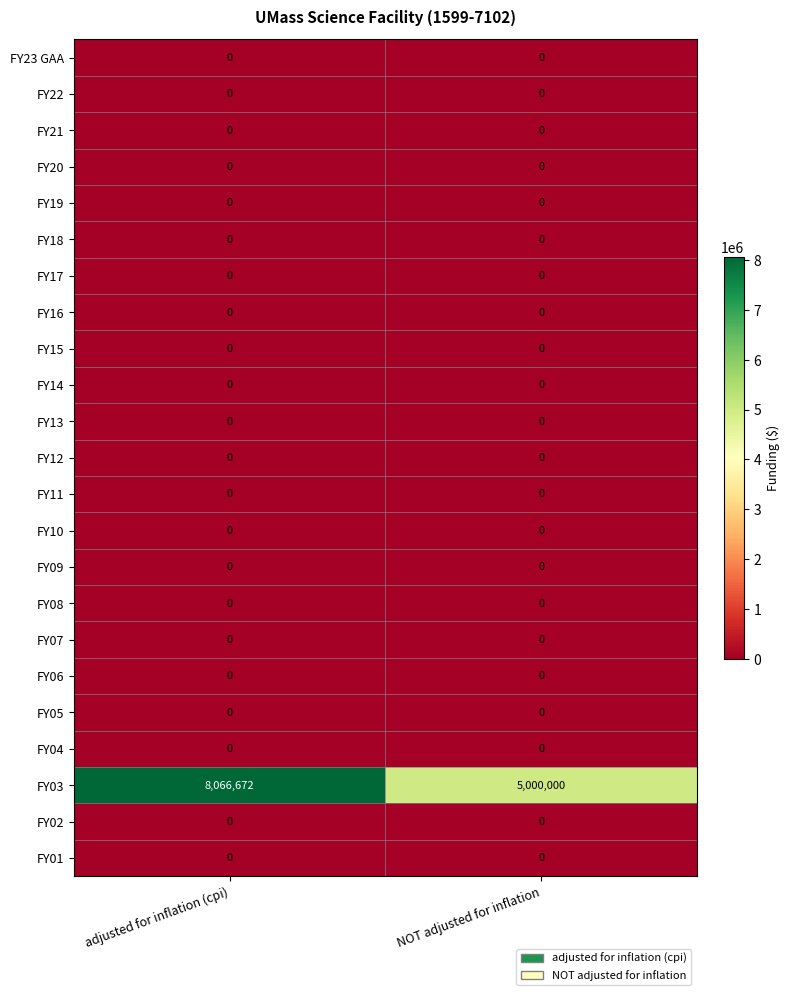

Which series has the largest total across all categories?

FY03